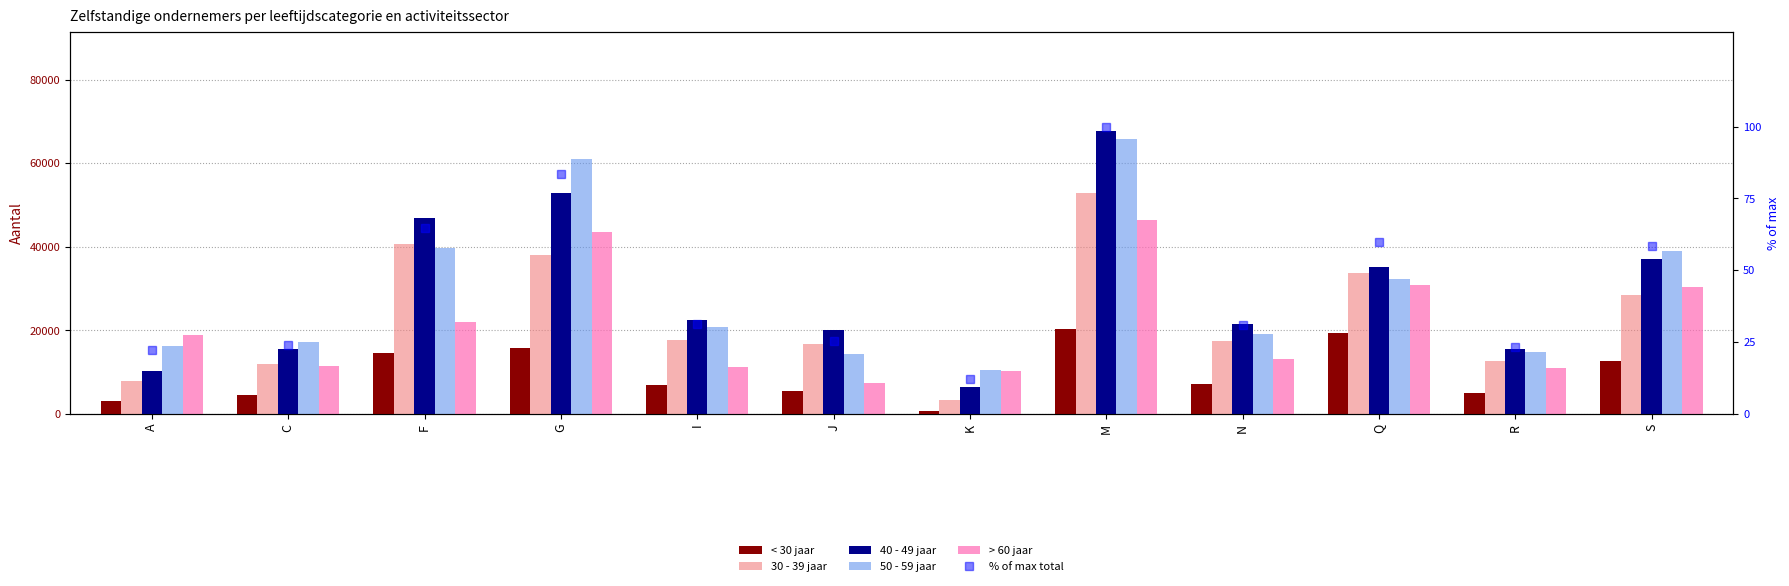

At which label is < 30 jaar closest to 10475?

S